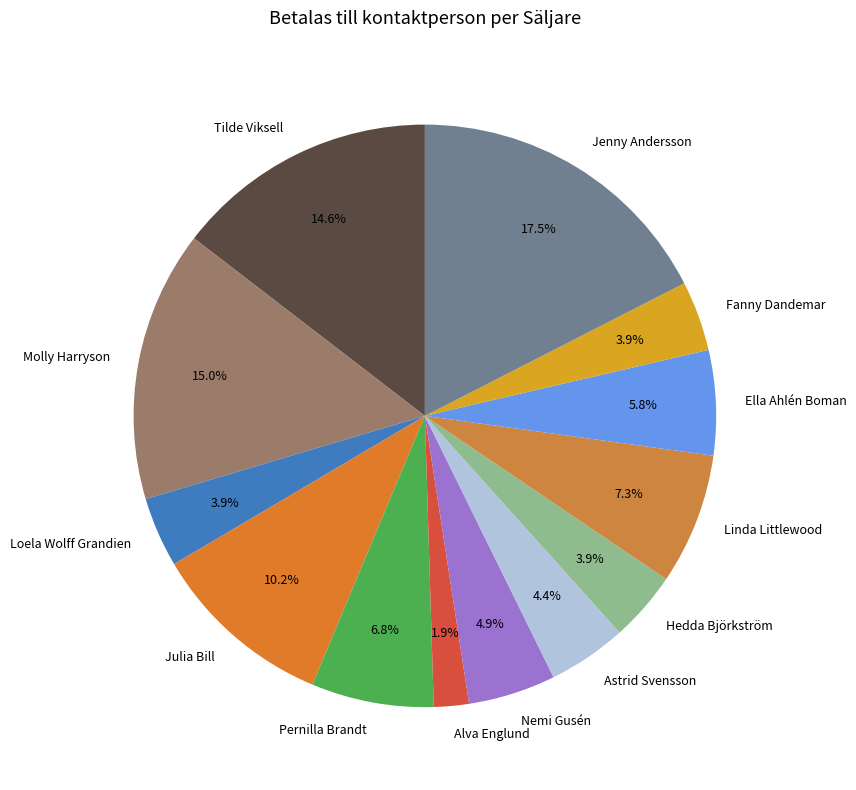

Is there a majority slice in this chart?

No